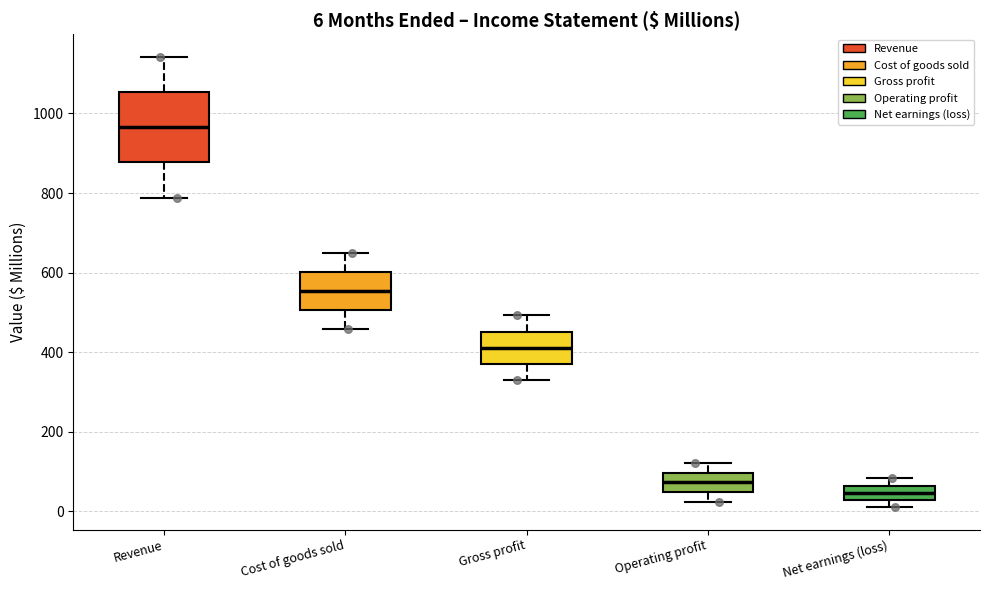

Comparing the boxes themselves (not the whiskers), which one is the tallest?

Revenue